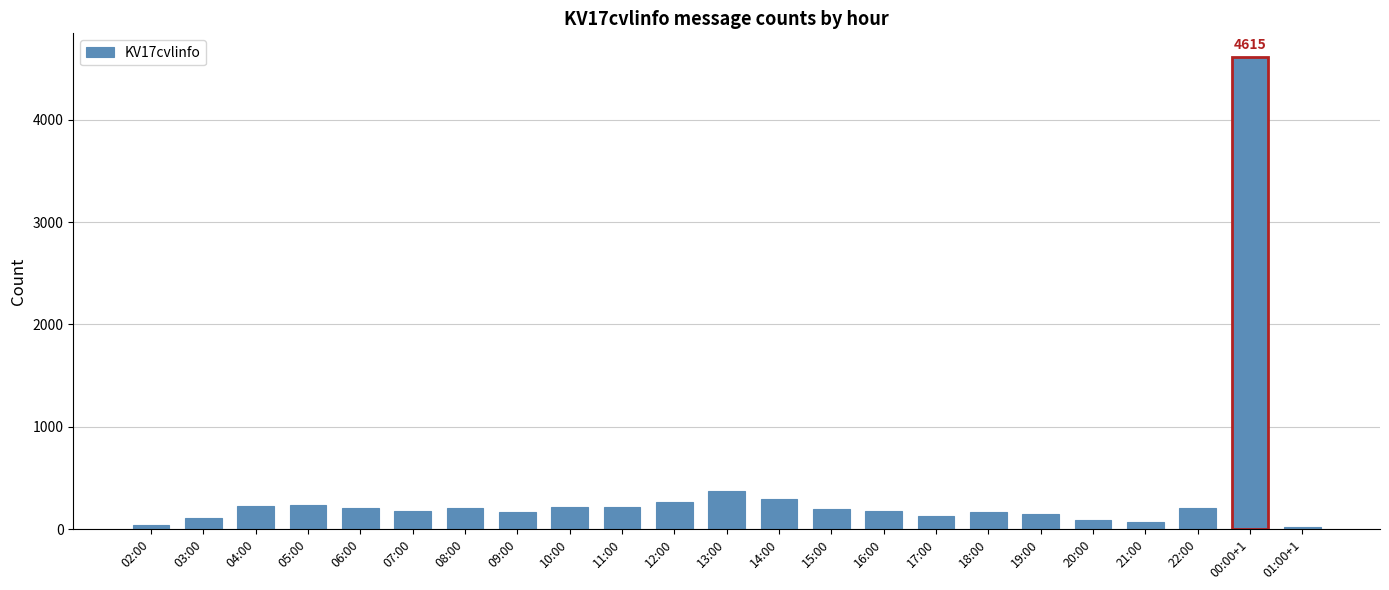

Approximately how many times larger is the value at 19:00 compared to 05:00?

0.6